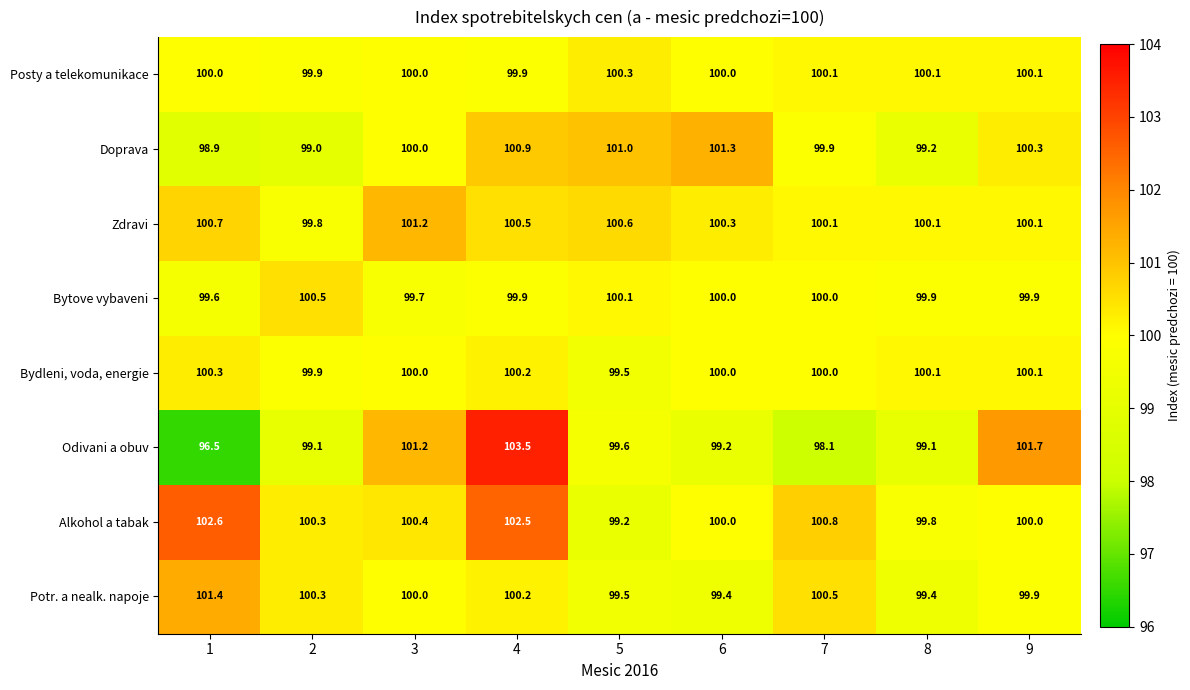

What is the sum of the Odivani a obuv values at 4 and 8?

202.6